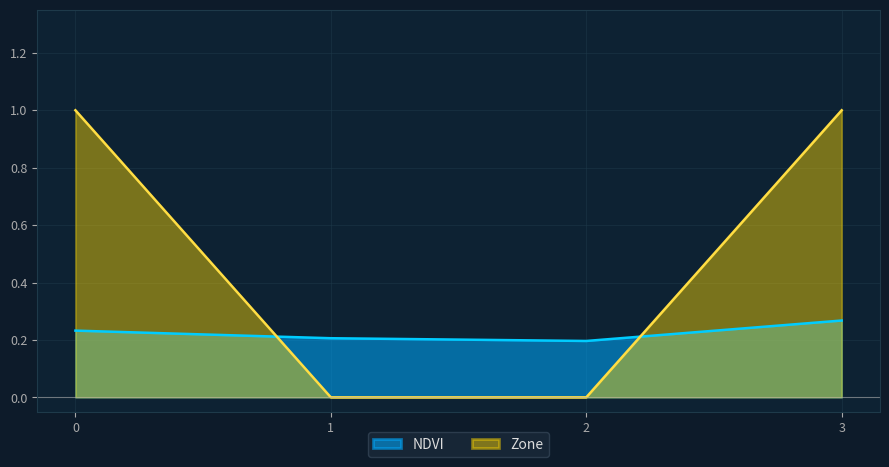

Reading left to right, transcribe all the data shown in this chart.

NDVI: 0.2	0.2	0.2	0.3
Zone: 1.0	0.0	0.0	1.0